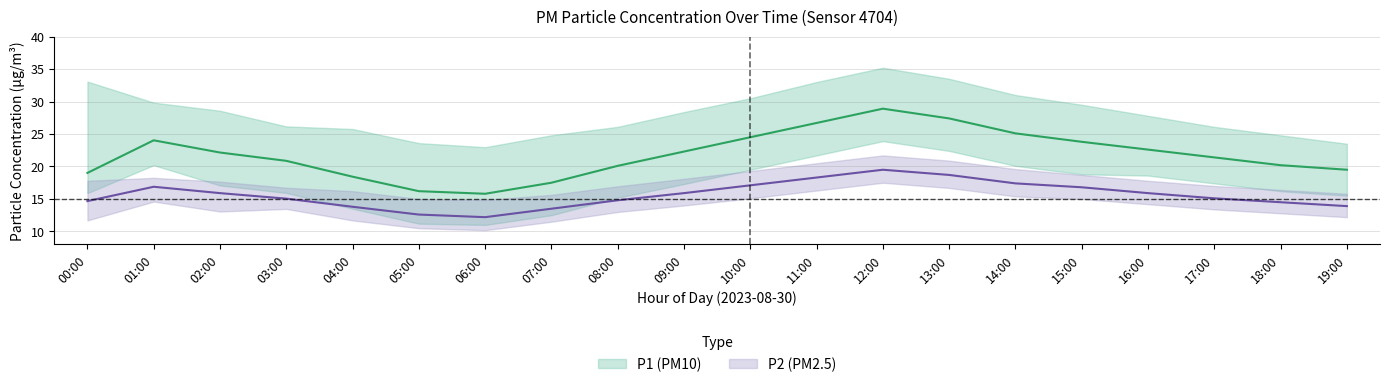

True or false: P2_mean and P2_lower cross at least once.

False